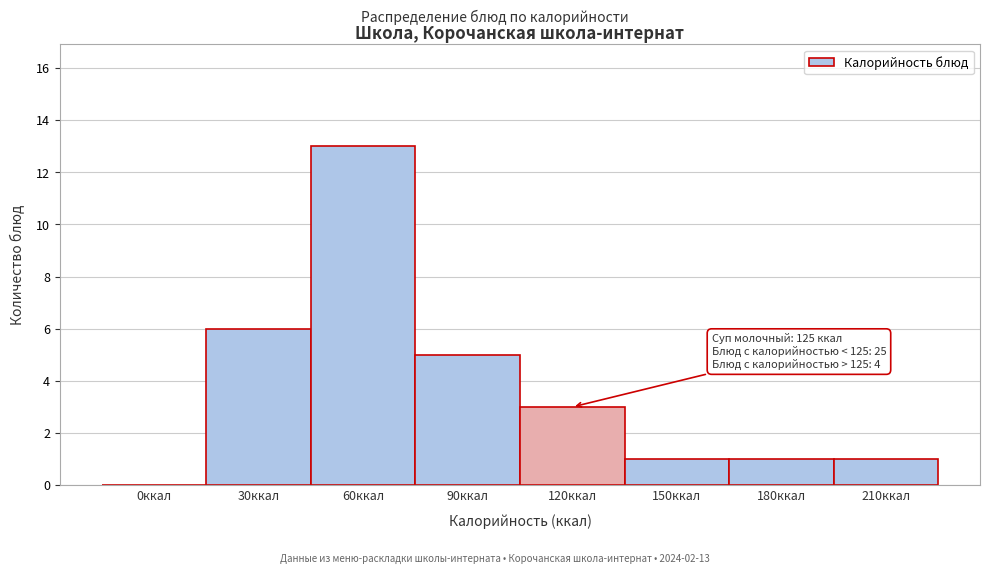

Reading left to right, extract all data points from this chart.

0ккал=0	30ккал=6	60ккал=13	90ккал=5	120ккал=3	150ккал=1	180ккал=1	210ккал=1